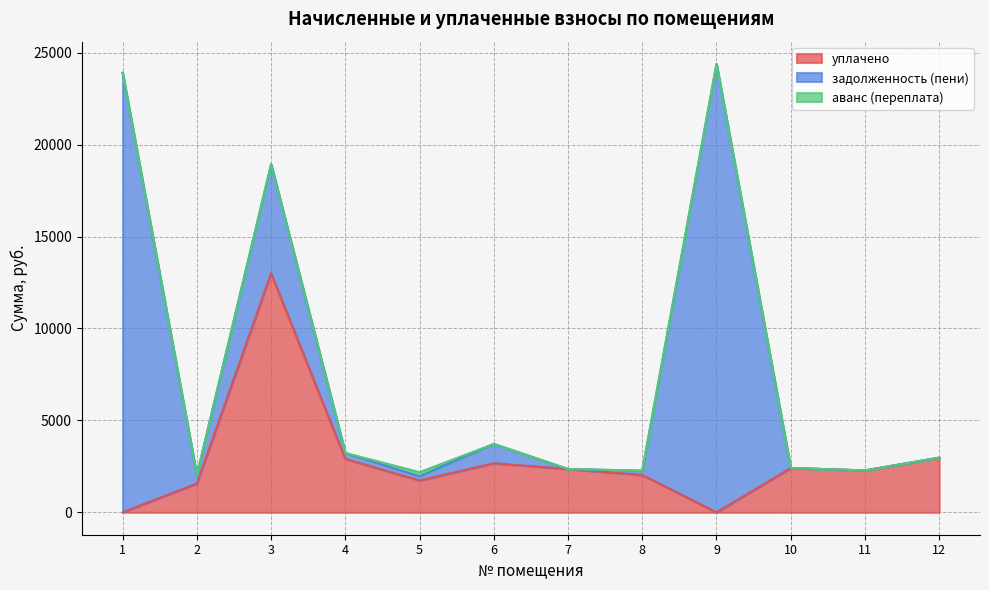

What is the value of the задолженность (пени) point at the 1st from the left?

23900.8